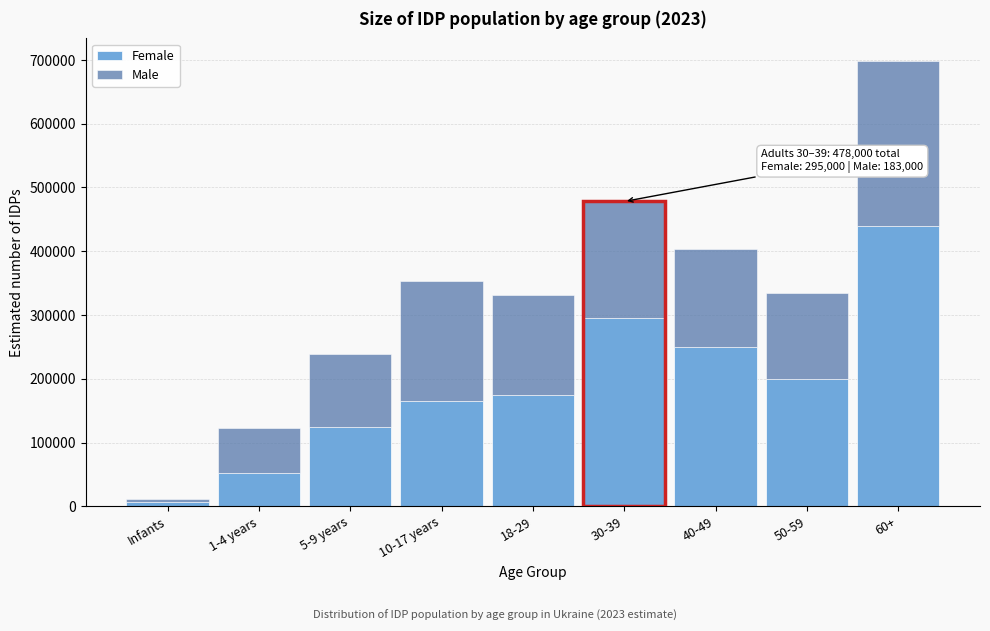

Reading left to right, list the values for the Female series.

7000	52000	125000	165000	174000	295000	250000	199000	439000